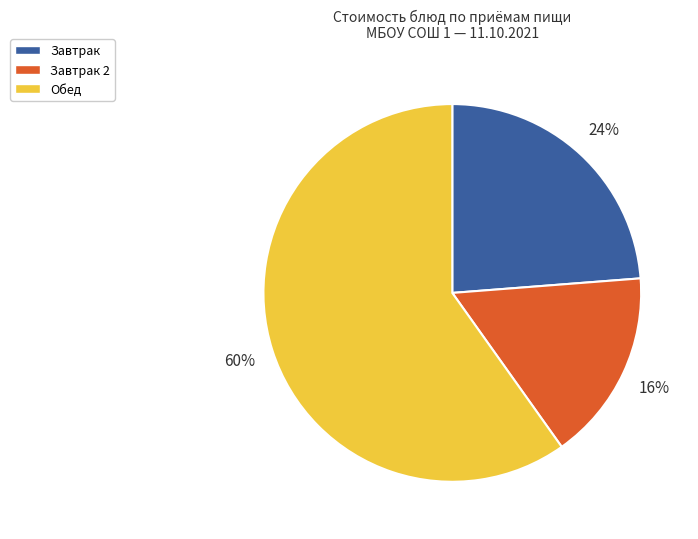

To the nearest percent, what is the average slice percentage?

33%